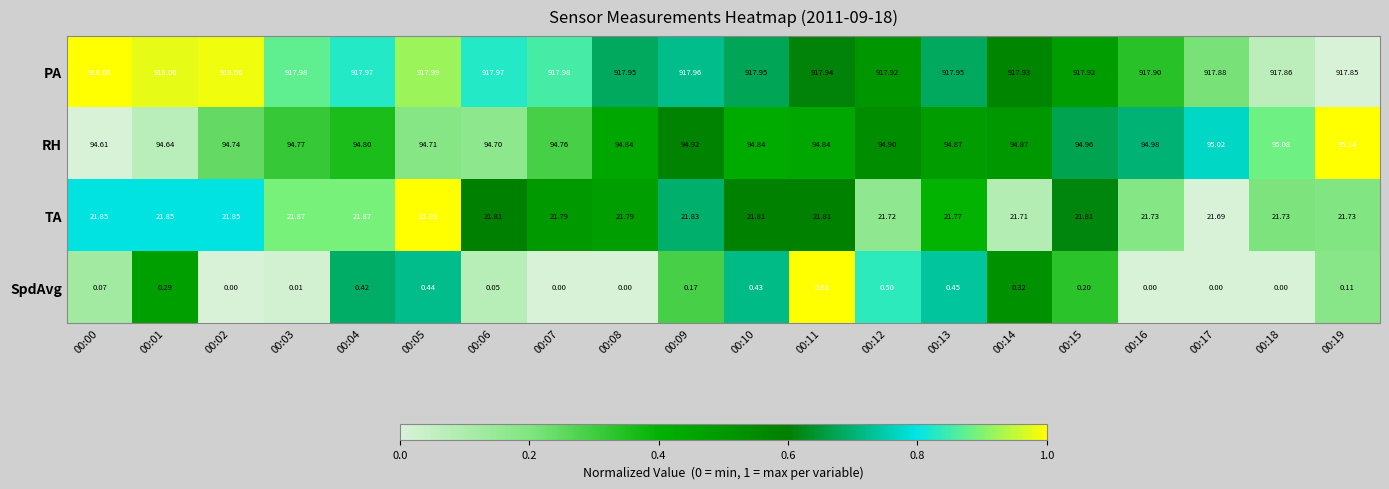

Which series has the largest total across all categories?

PA